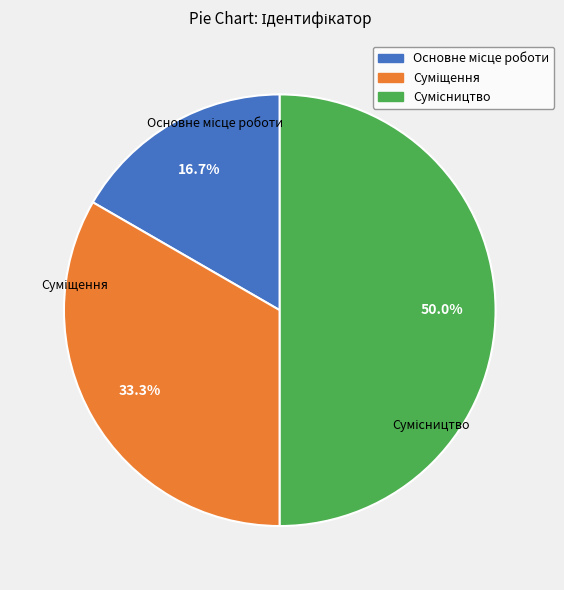

Which slice is the smallest?

Основне місце роботи